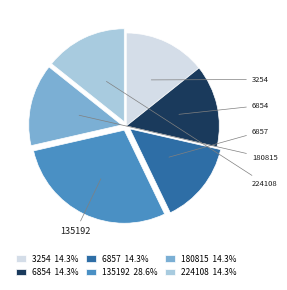

To the nearest percent, what is the difference between the 135192 and 3254 slice percentages?

14%